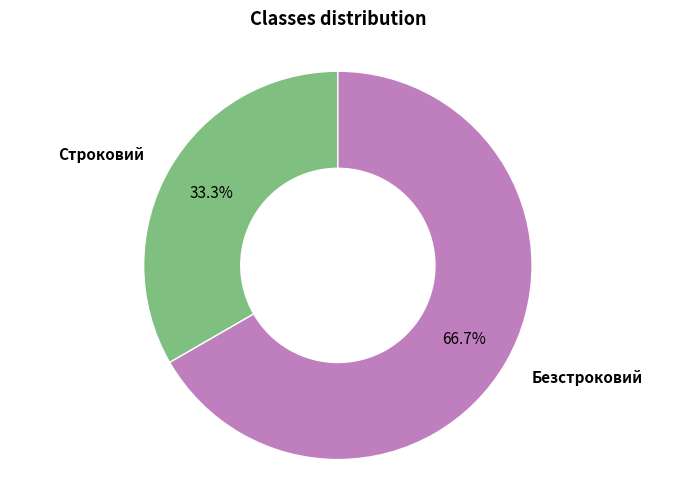

To the nearest percent, what is the average slice percentage?

50%